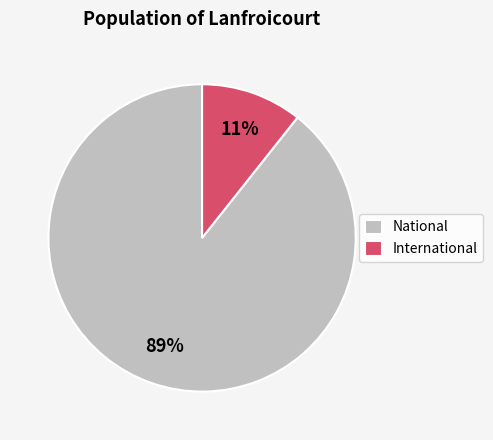

What percentage is the National slice, to the nearest percent?

89%